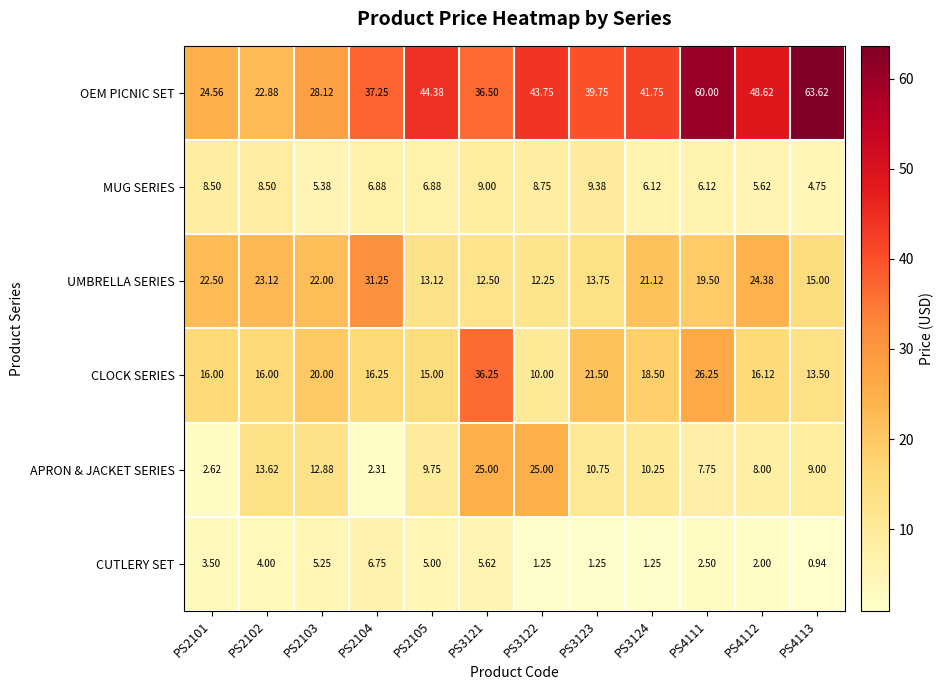

Is the value of CLOCK SERIES at PS3123 greater than the value of UMBRELLA SERIES at PS4112?

No